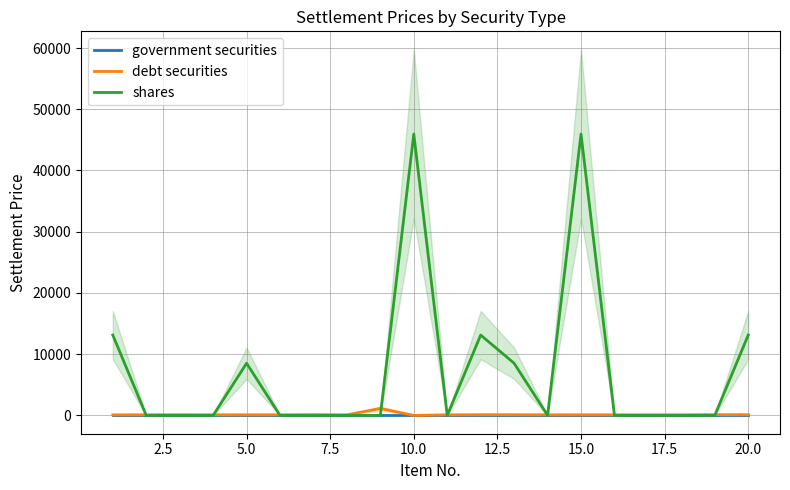

What is the maximum value shown in the chart?

45950.0